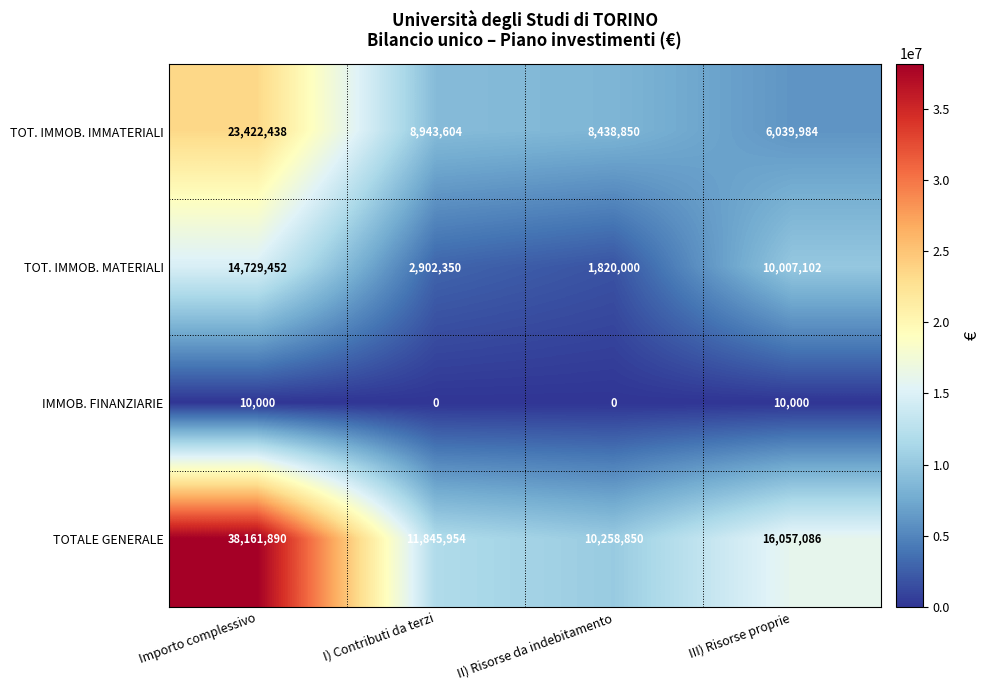

How many categories are shown in the chart?

4